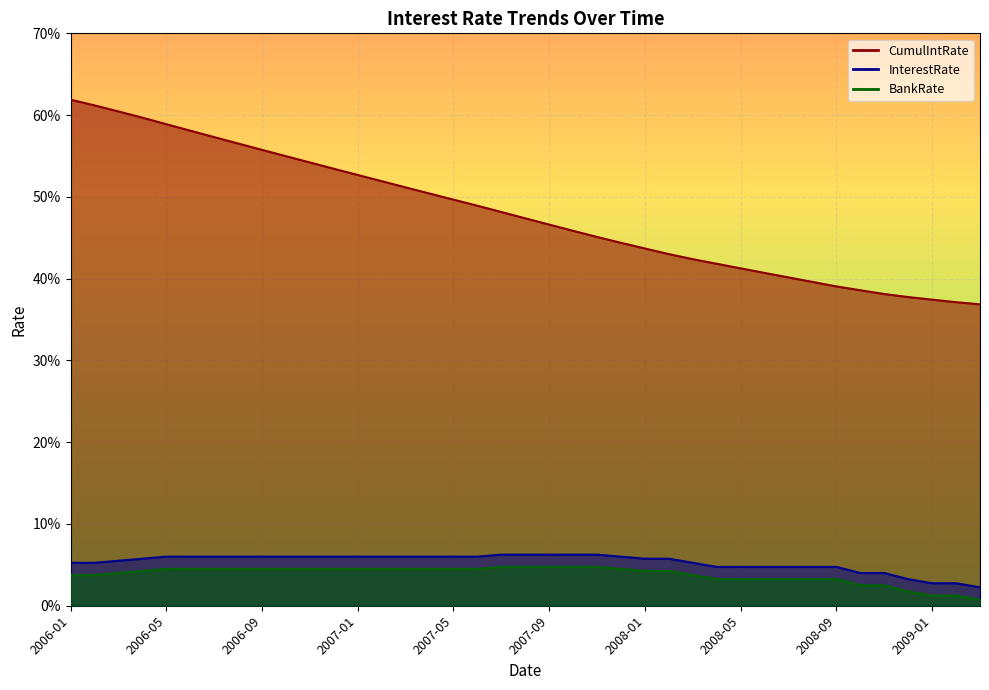

How many distinct data groups are displayed?

3